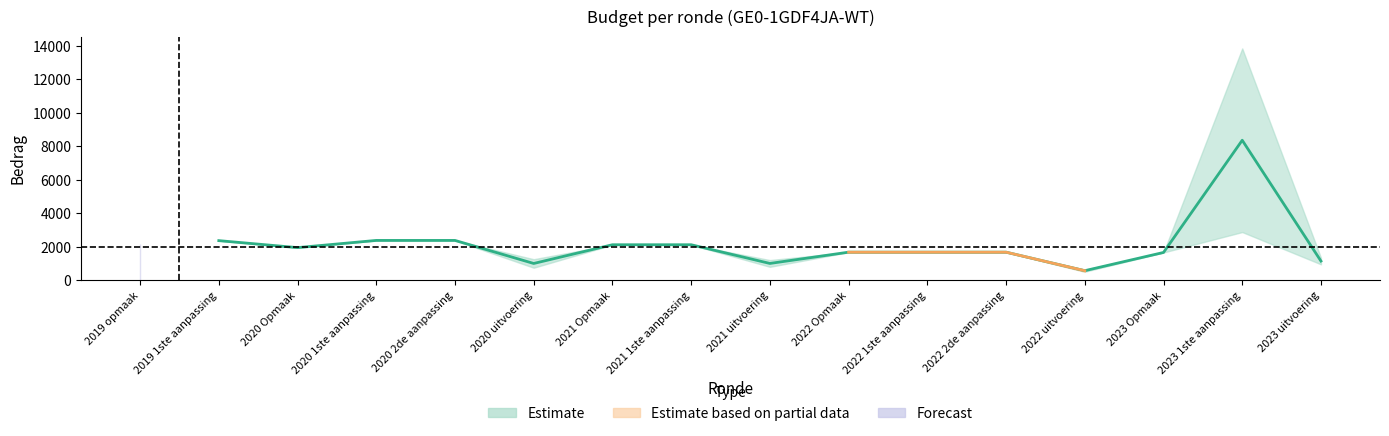

What is the value of the VAK point at the 13th from the left?

522